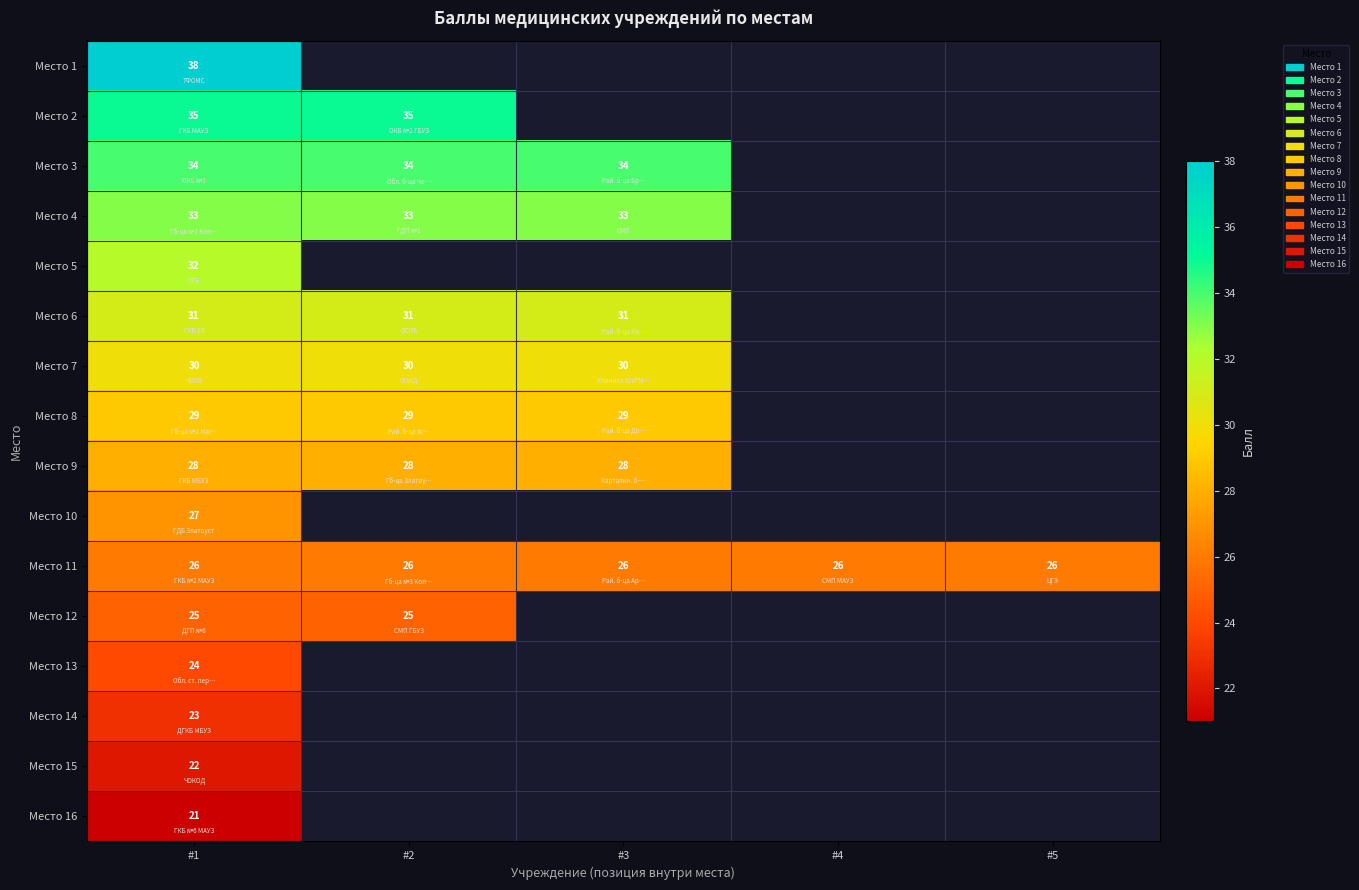

At which category is the sum across all series the highest?

#1